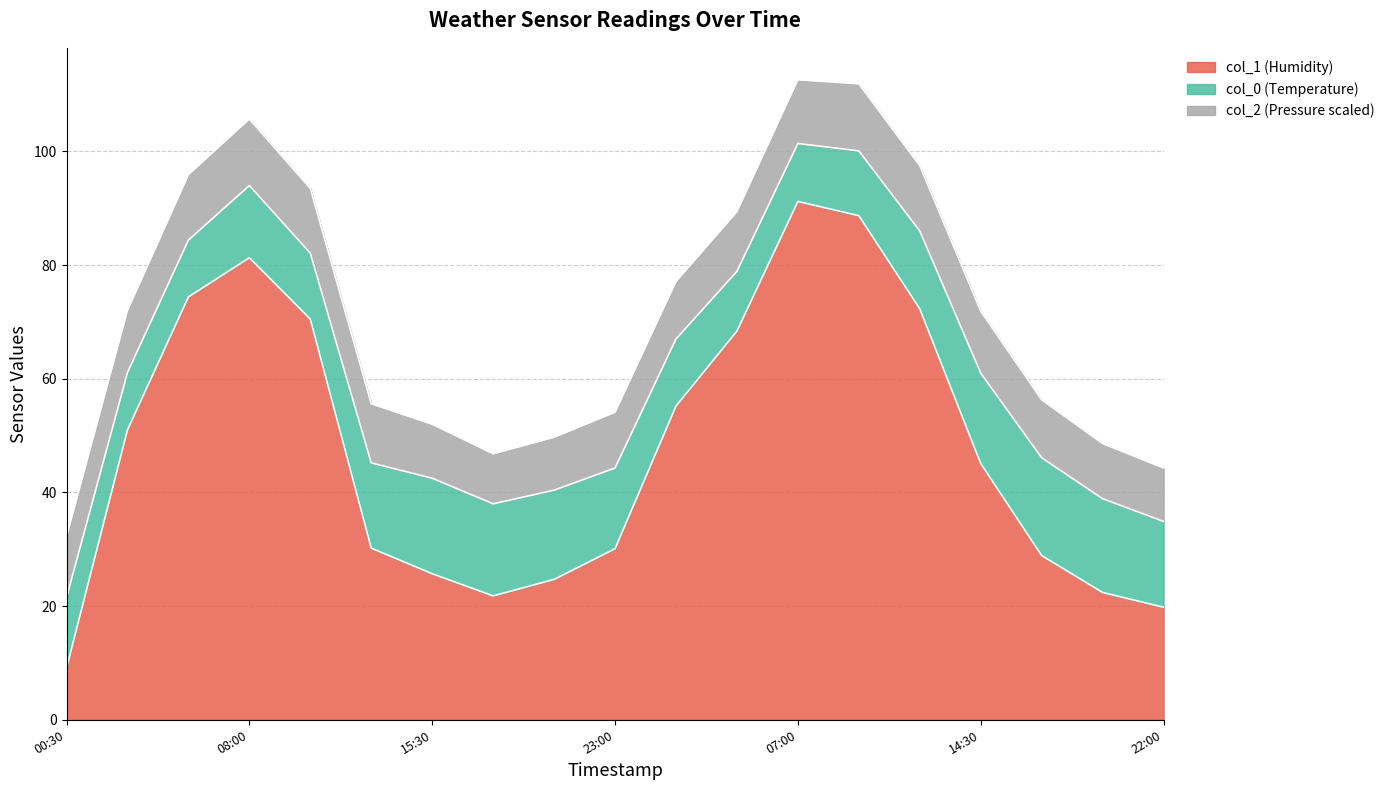

What is the difference between the maximum and minimum values in the col_0 (Temperature) series?

7.2